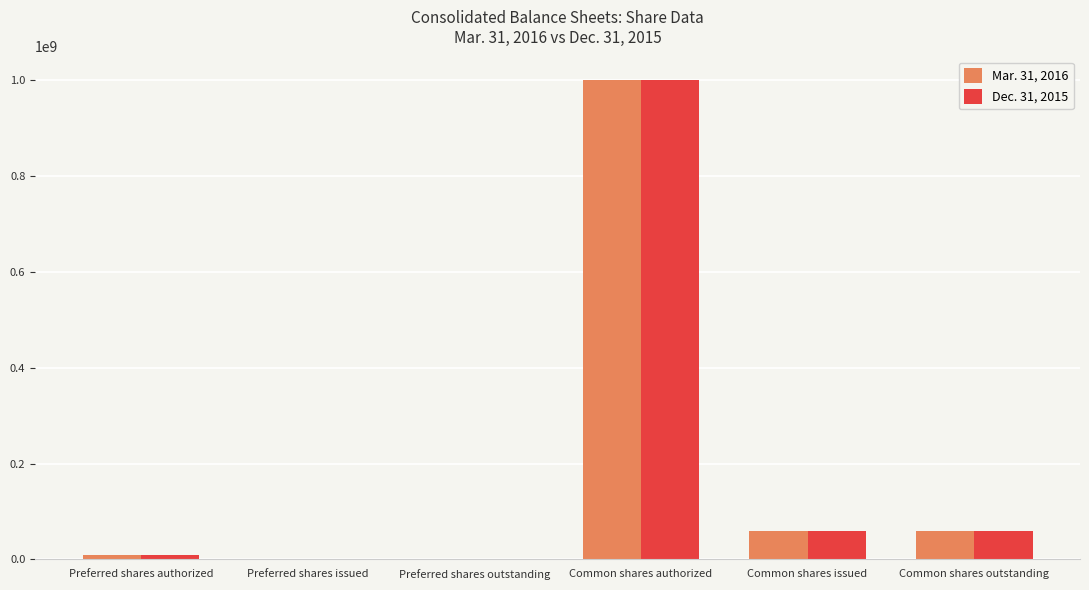

What is the total value across all series at Common shares authorized?

2000000000